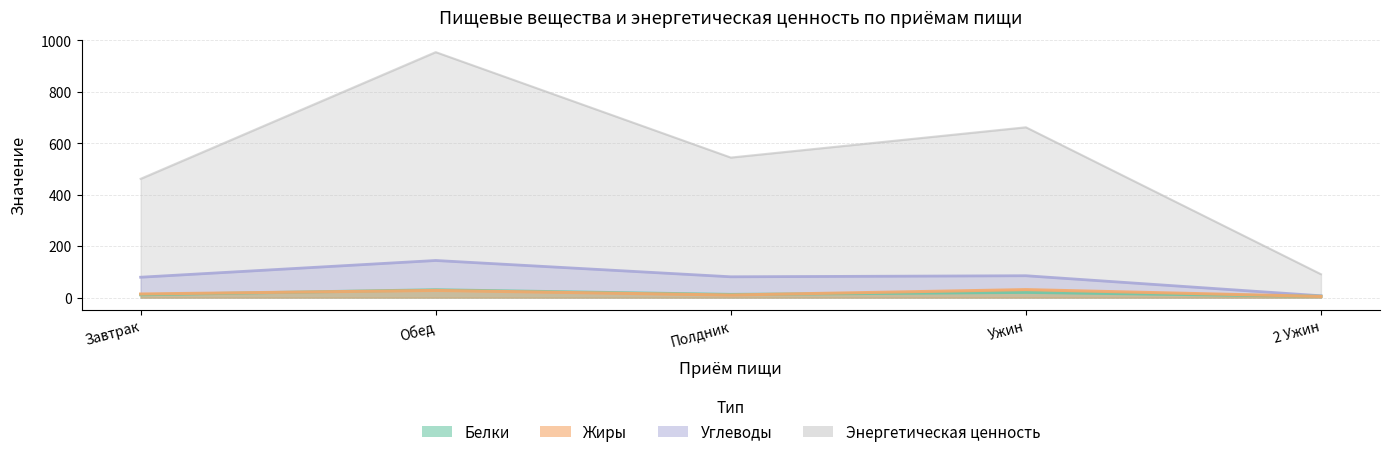

Reading left to right, list all the values displayed in this chart.

Белки: Завтрак=11.1	Обед=30.3	Полдник=12.3	Ужин=20.6	2 Ужин=5.1
Жиры: Завтрак=14.1	Обед=28.0	Полдник=10.1	Ужин=31.1	2 Ужин=4.5
Углеводы: Завтрак=79.3	Обед=144.3	Полдник=80.9	Ужин=85.0	2 Ужин=7.2
Энергетическая ценность: Завтрак=461.7	Обед=954.2	Полдник=544.4	Ужин=662.0	2 Ужин=90.9